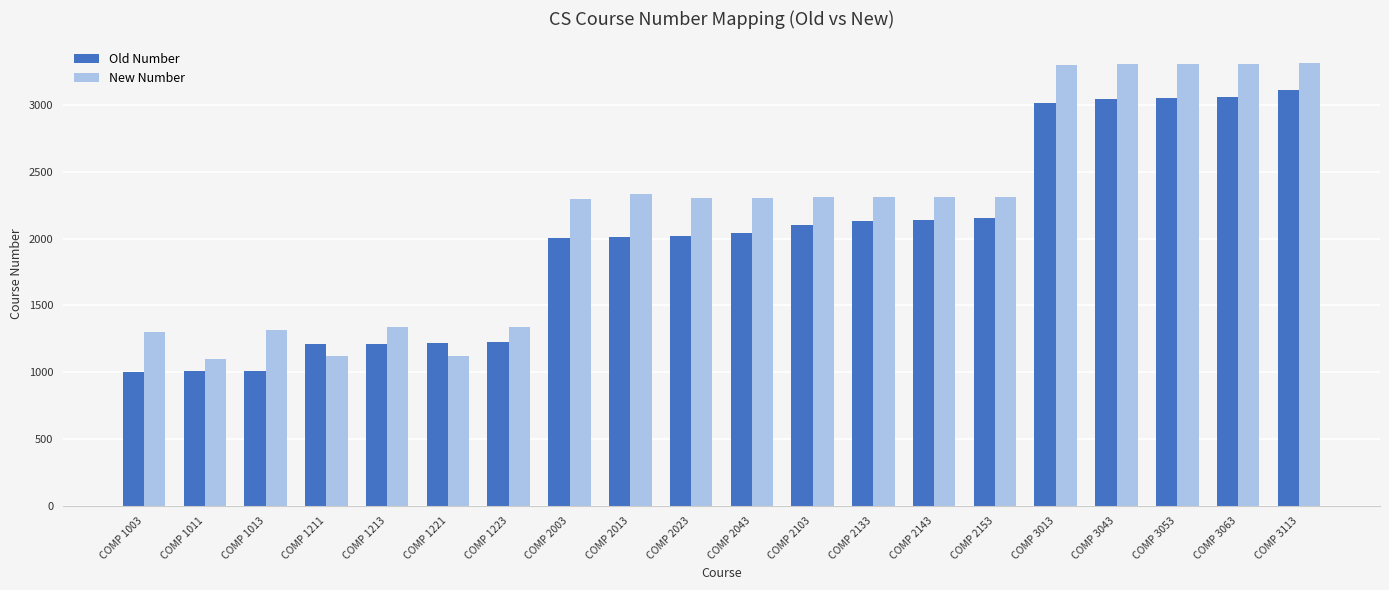

The value of New Number at COMP 2013 is 2336. True or false?

True